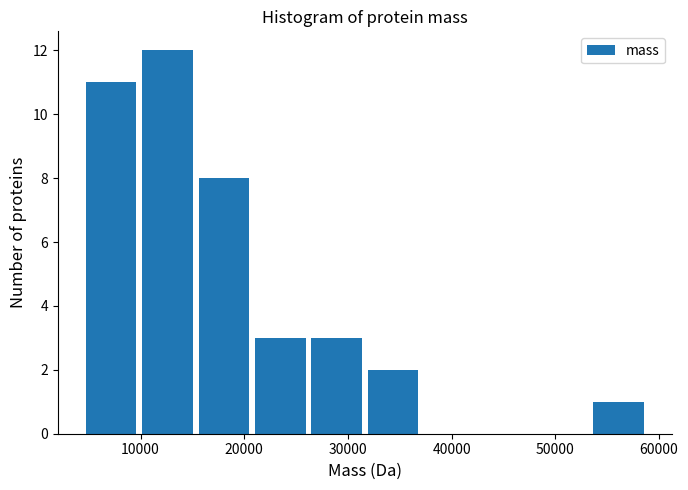

Which range on the x-axis has the tallest bar?

10000 to 15000